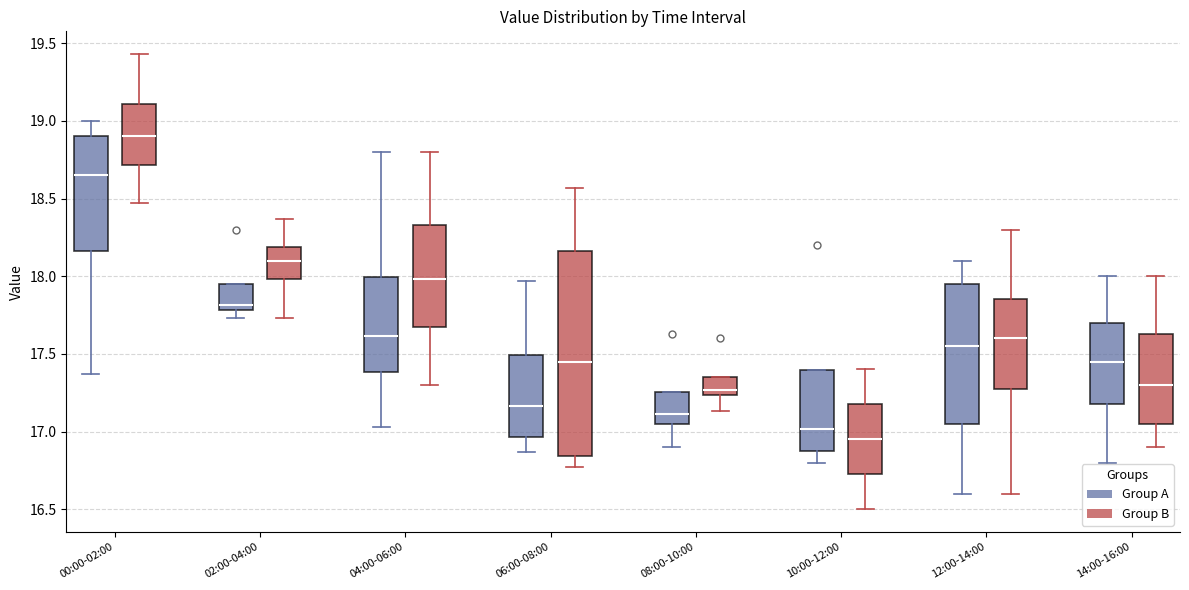

Which box is the tallest, from its lower edge to its upper edge?

06:00-08:00 (Group B)